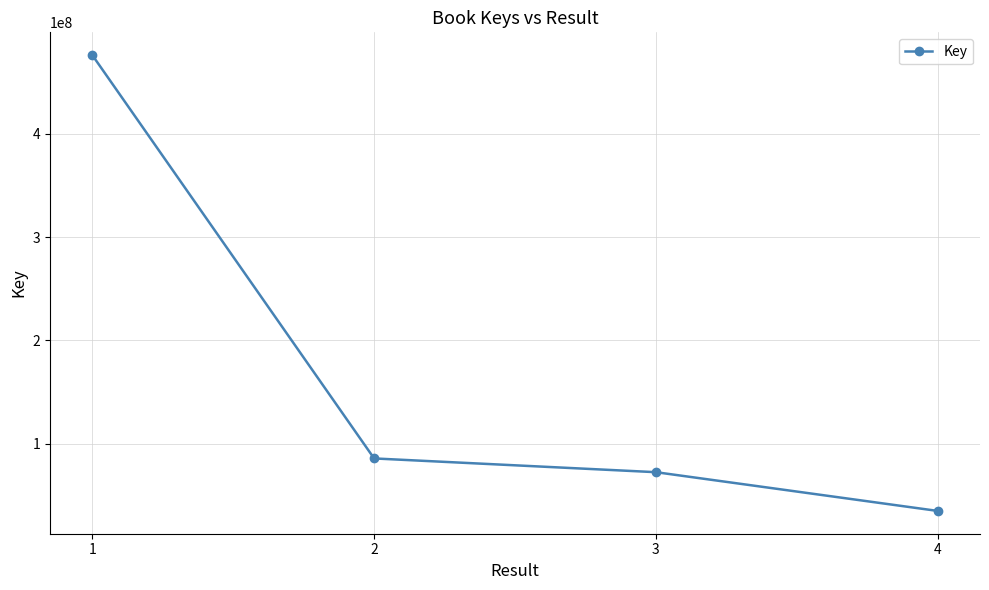

True or false: the data shows 107482283 at 3.

False